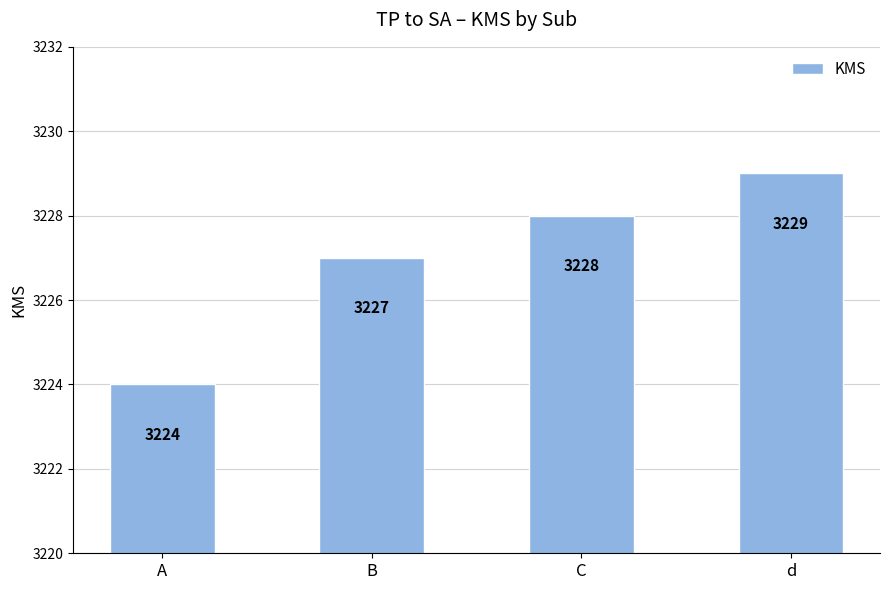

Approximately how many times larger is the value at B compared to d?

1.0